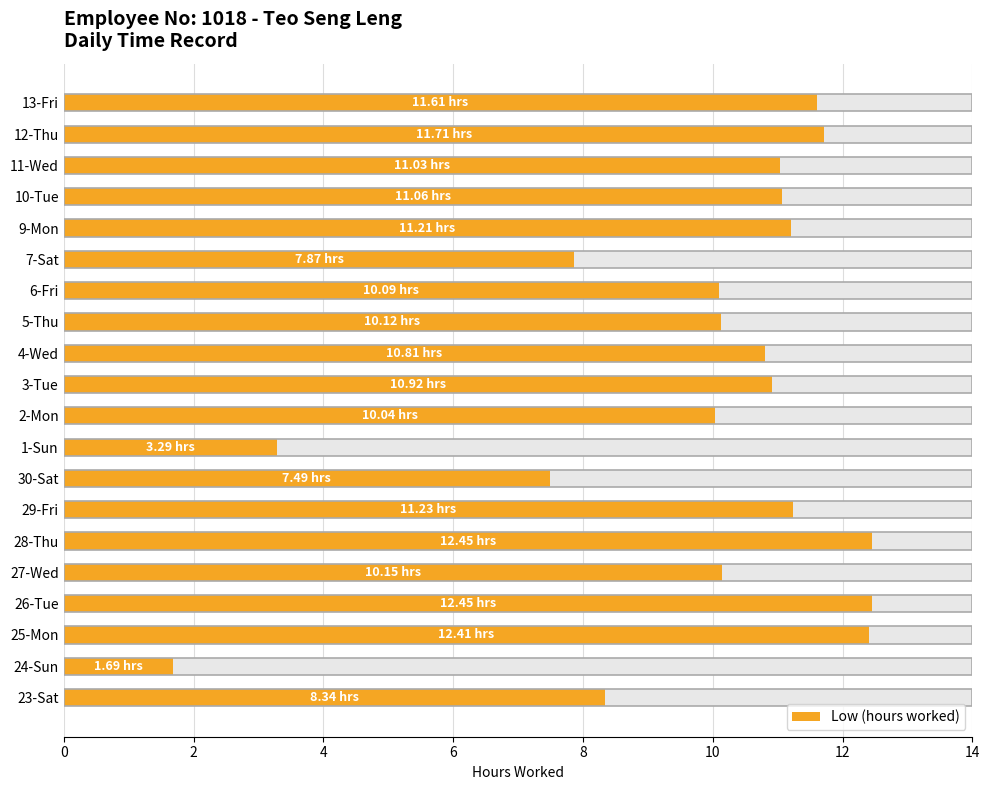

How many bars are there in total?

20